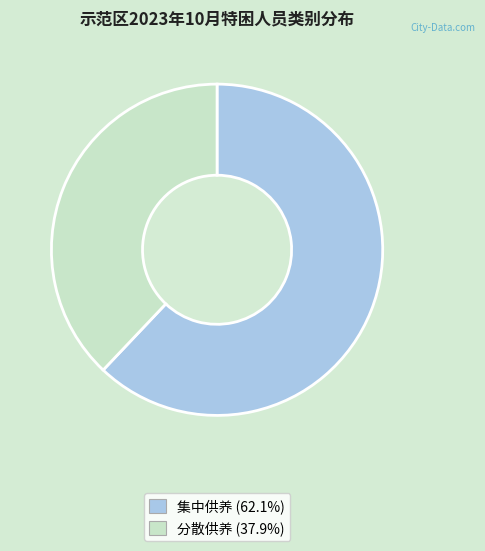

Between 集中供养 and 分散供养, which is larger?

集中供养